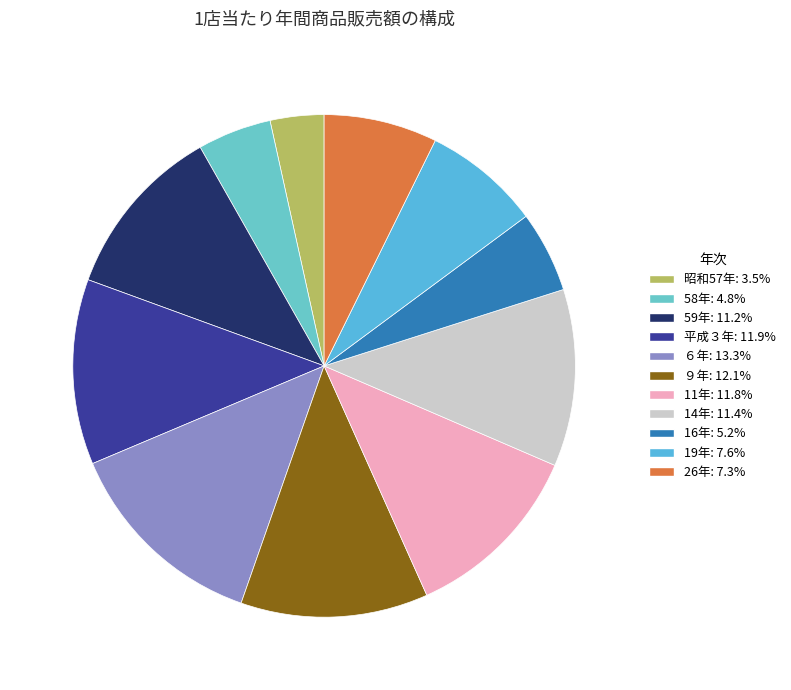

To the nearest percent, what is the combined percentage of 11年 and 14年?

23%